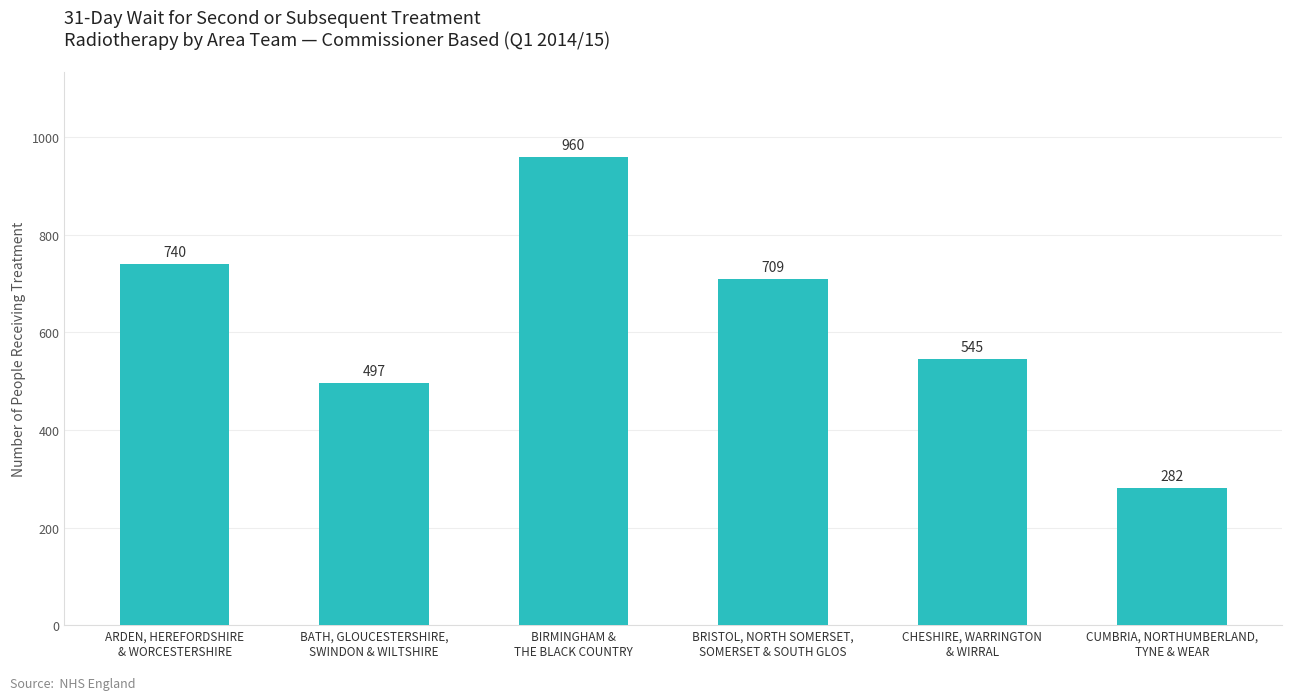

Reading left to right, what are all the values shown in this chart?

740	497	960	709	545	282